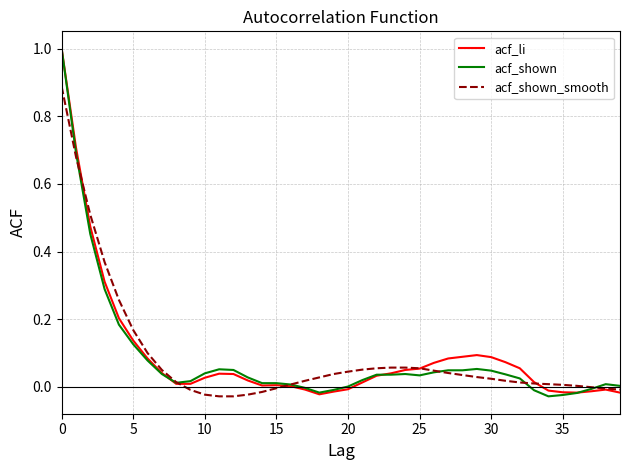

What is the maximum value shown in the chart?

1.0